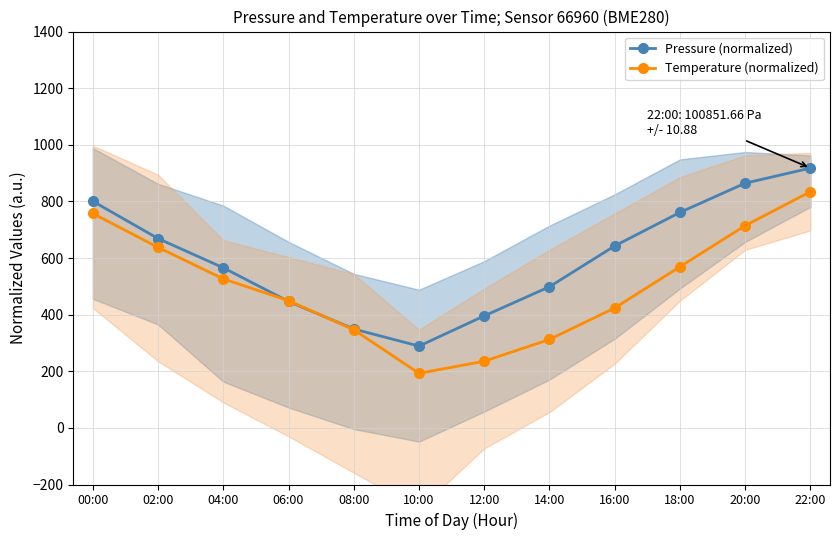

Between which two adjacent categories do Pressure (normalized) and Temperature (normalized) first intersect?

04:00 and 06:00